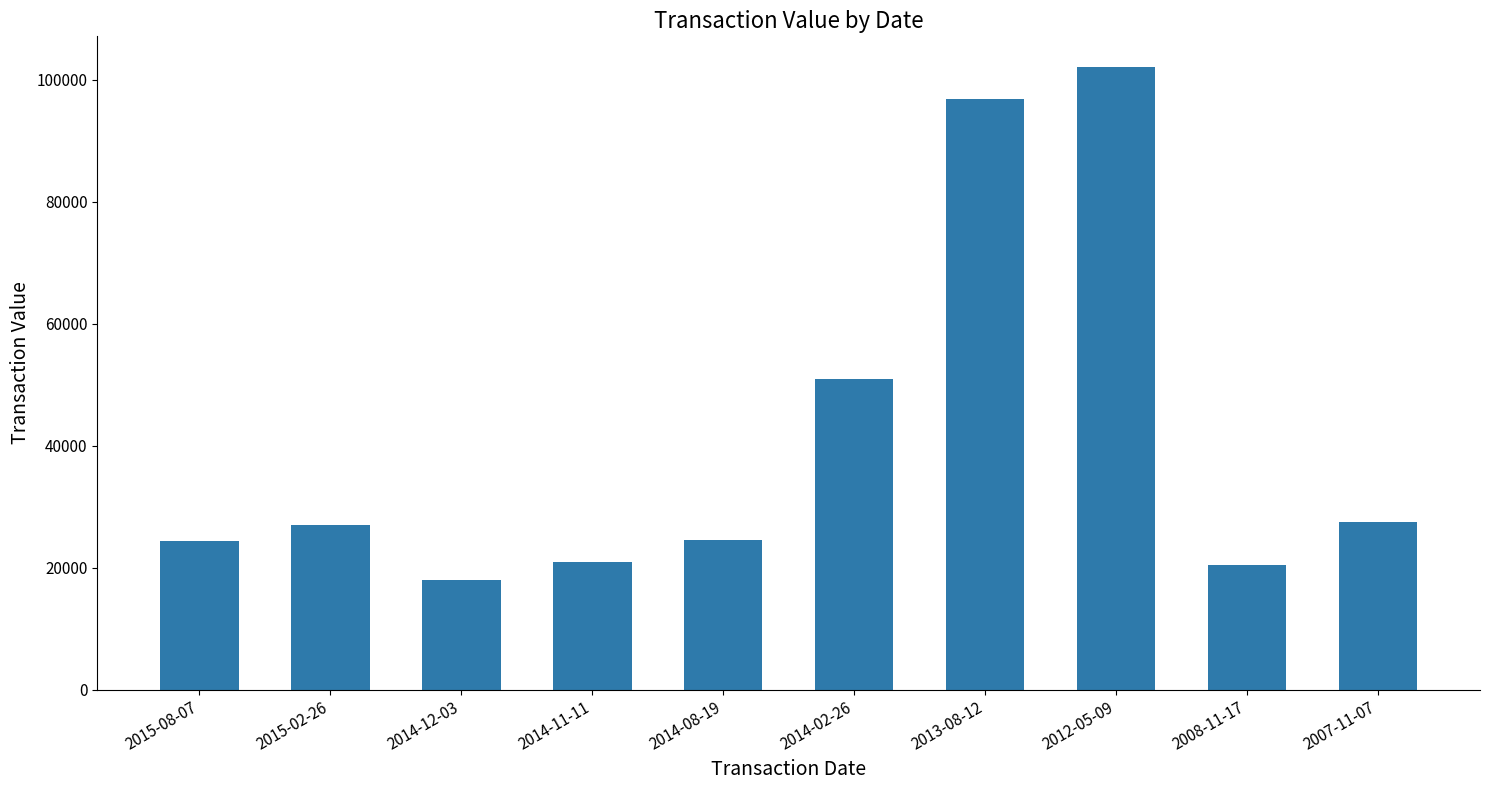

What position from the right is 2014-02-26?

5